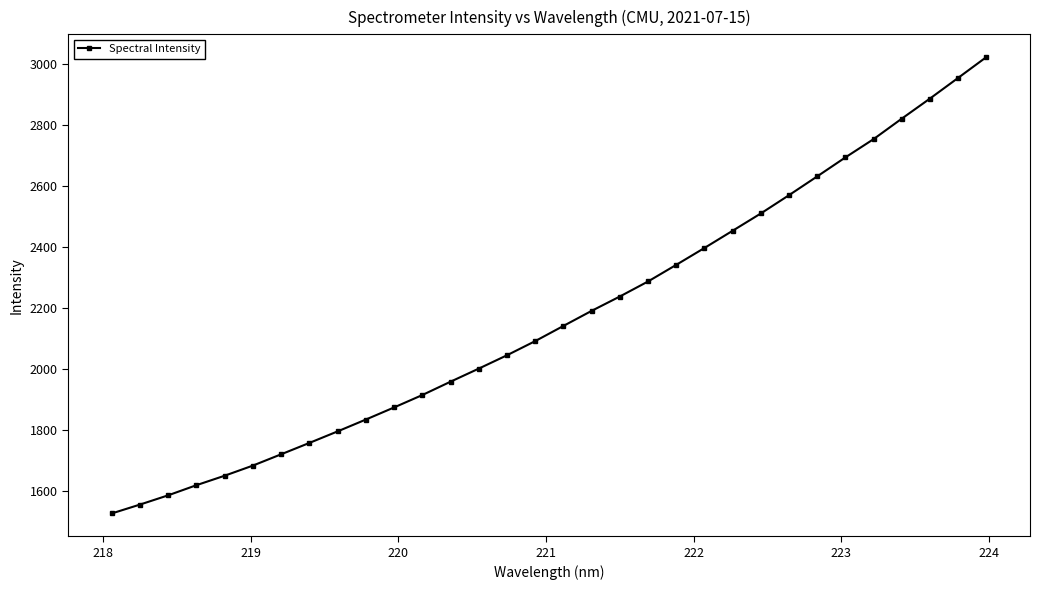

Reading left to right, list all the values displayed in this chart.

1525.2	1554.3	1584.7	1617.9	1649.0	1682.3	1719.3	1756.6	1794.4	1833.2	1872.9	1913.6	1957.4	2000.3	2044.1	2090.5	2140.2	2189.7	2236.8	2286.0	2340.6	2395.9	2452.4	2509.1	2569.1	2630.7	2693.0	2753.0	2820.1	2886.0	2953.8	3021.9